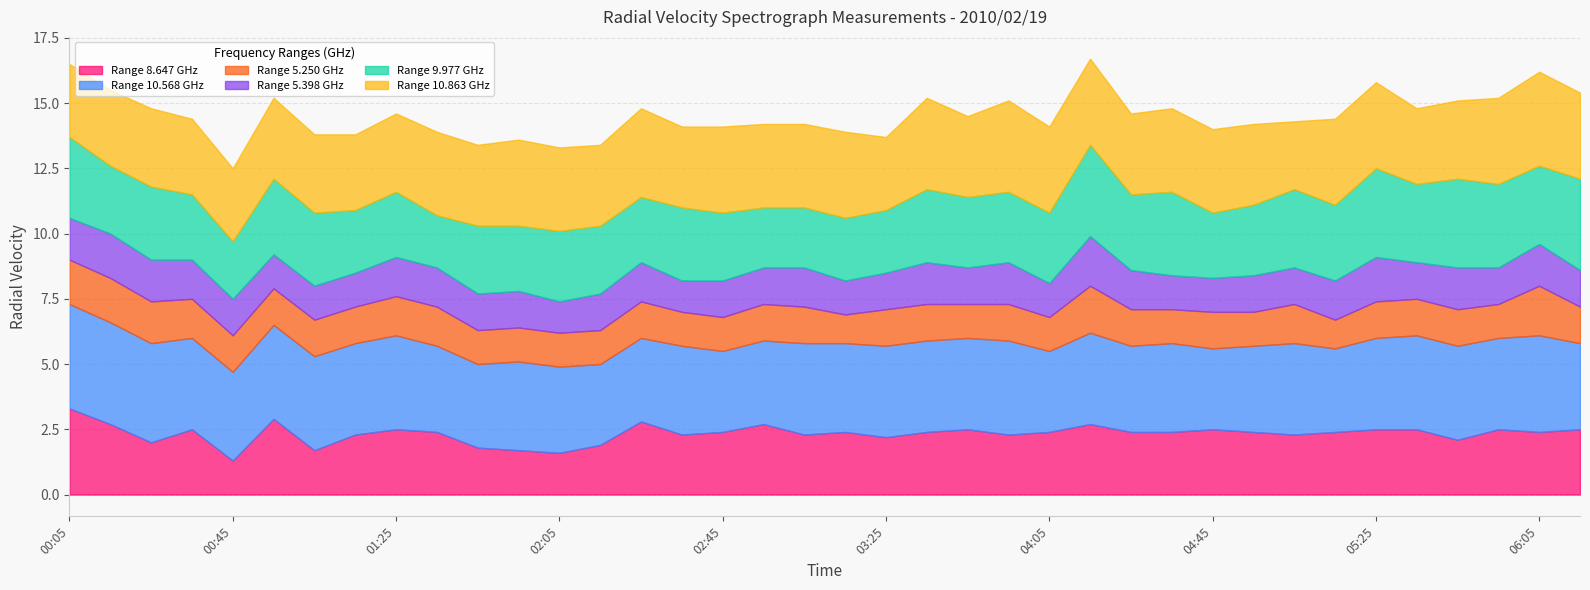

The value of 9.977 at 00:55 is 4.8. True or false?

False